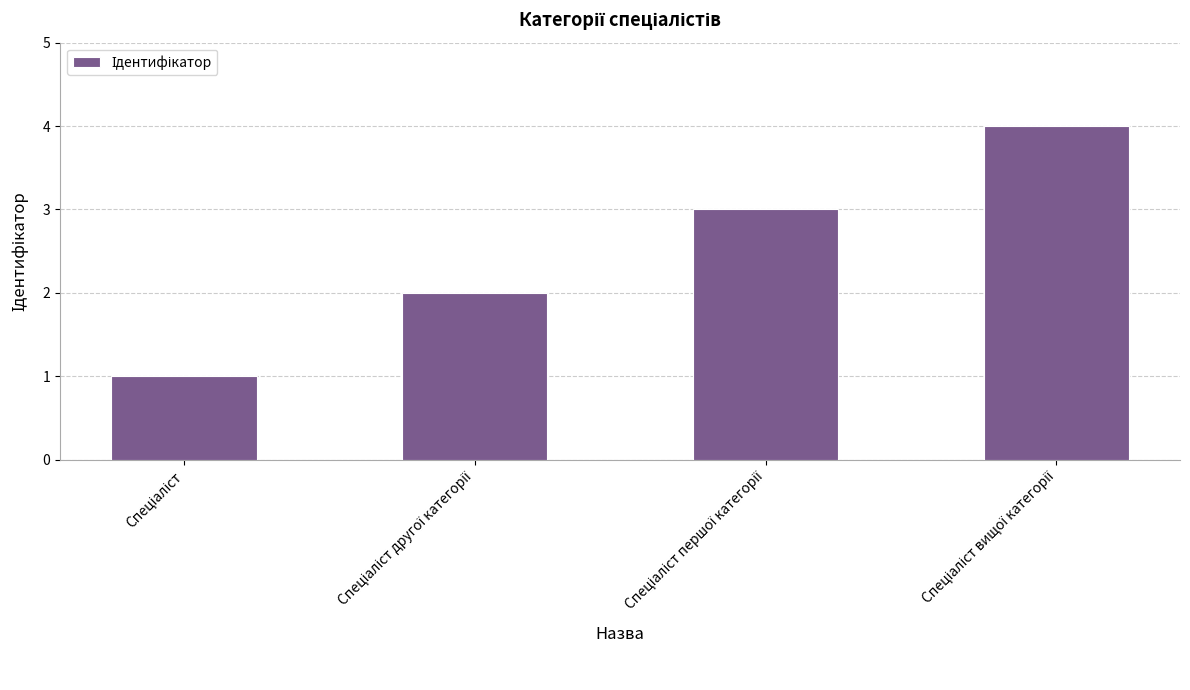

Reading left to right, extract all data points from this chart.

1	2	3	4